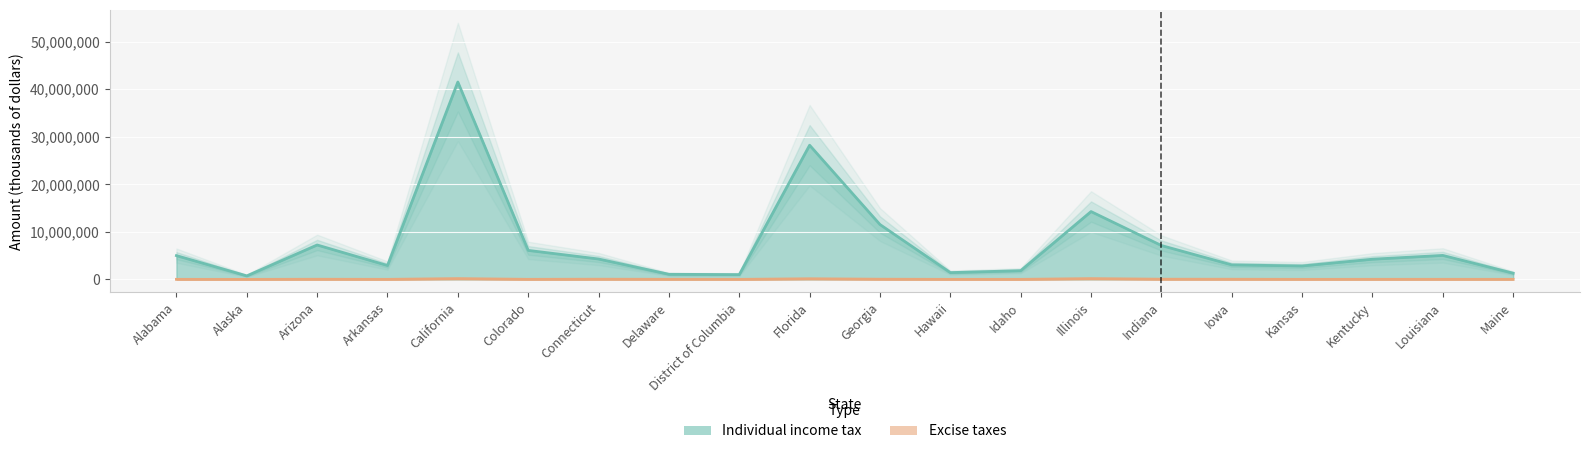

Which has a higher value, Kansas or Illinois?

Illinois